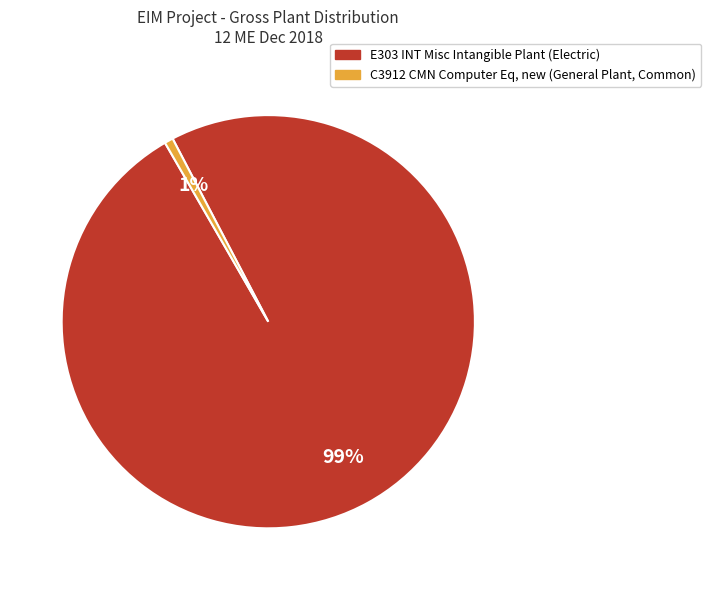

How many slices are in this pie chart?

2